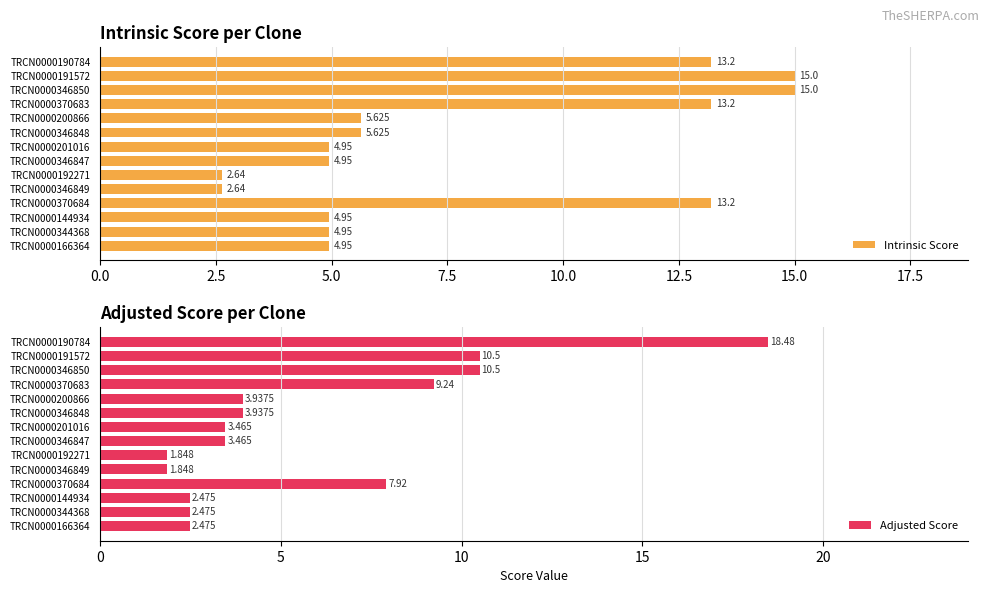

What is the total value across all series at TRCN0000190784?

31.7